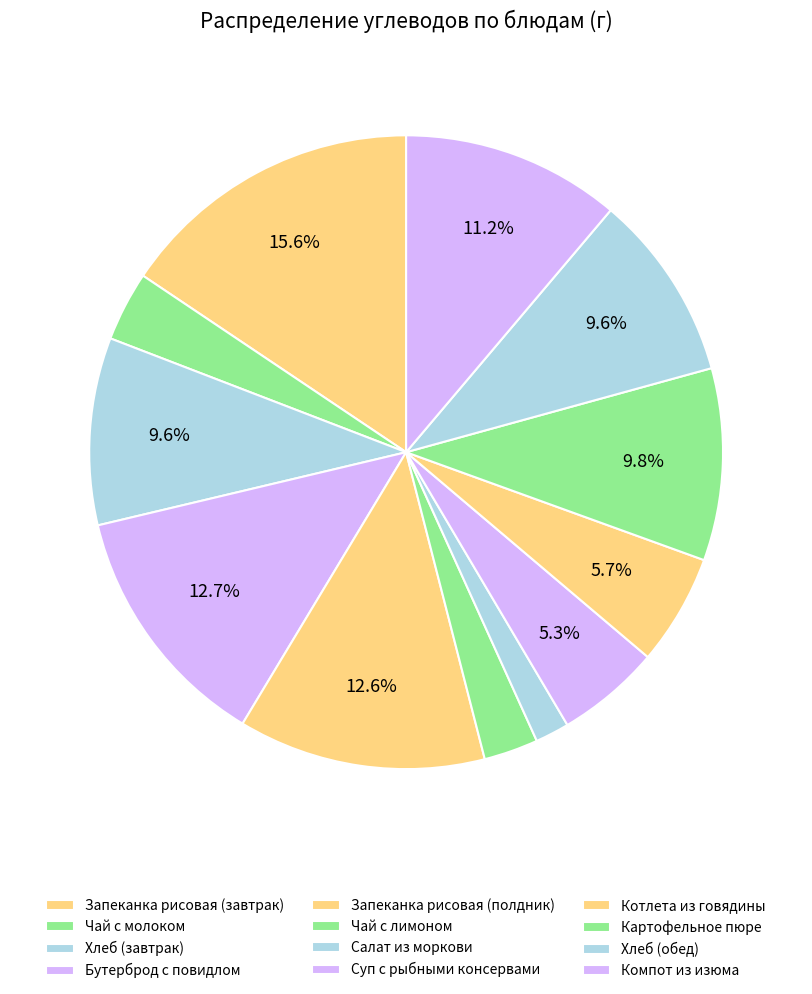

How many segments does this pie chart have?

12